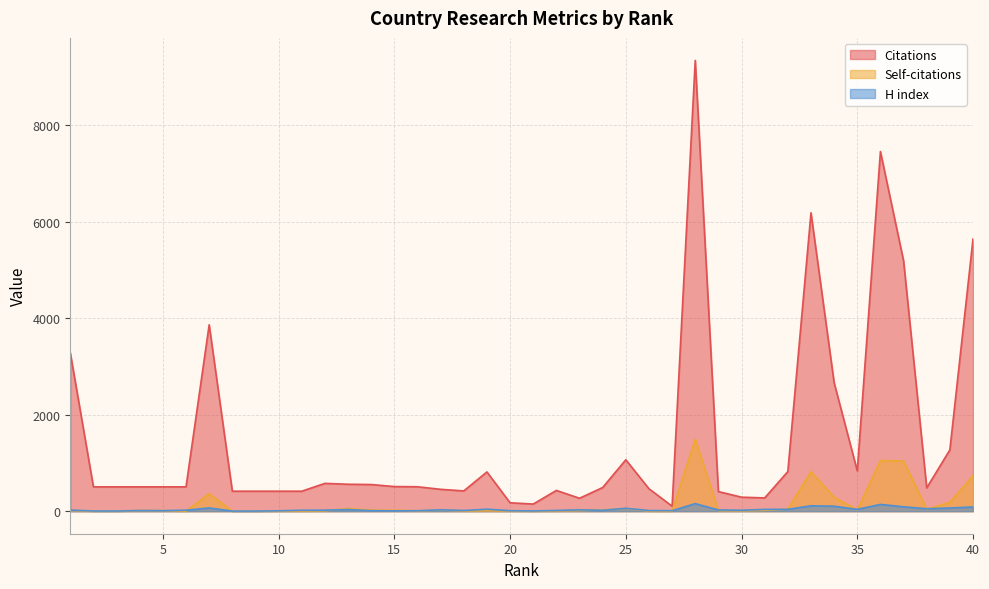

What is the sum of all Self-citations values?

6424